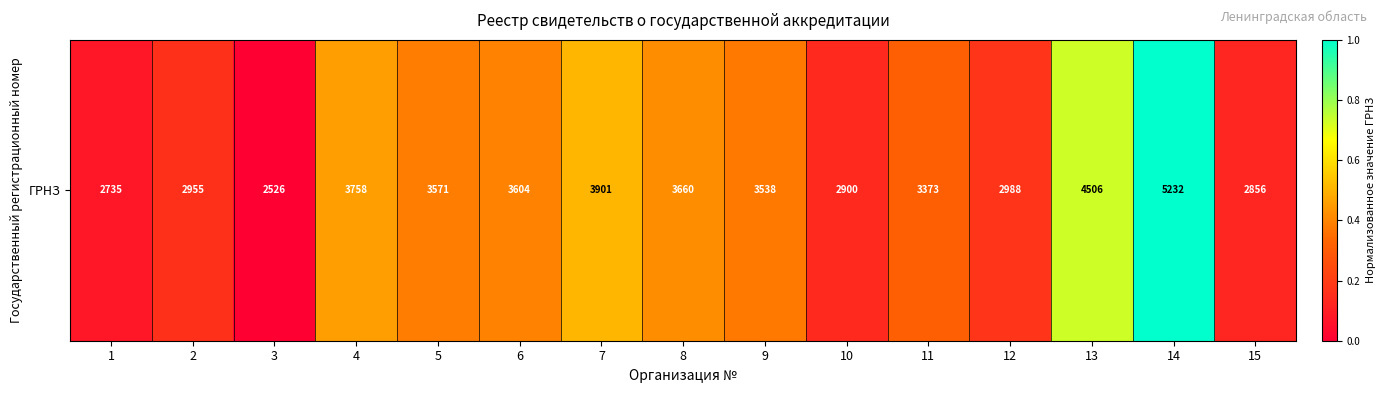

What value does the data have at 1?

0.1